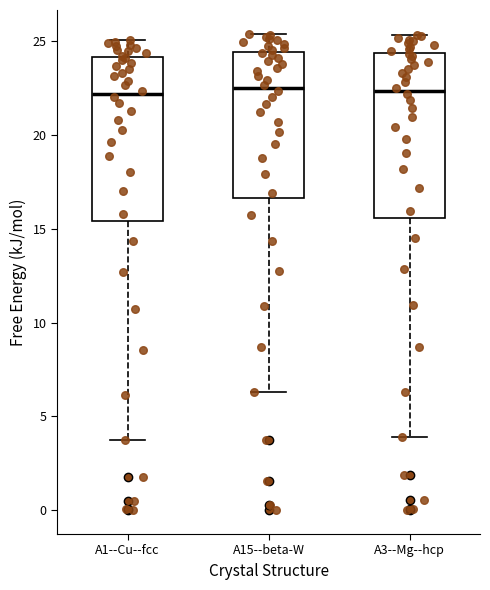

Where does the lower whisker of the box for A3--Mg--hcp end on the y-axis? The values are not printed on the chart, so give them approximately, as read against the axis.

4.0